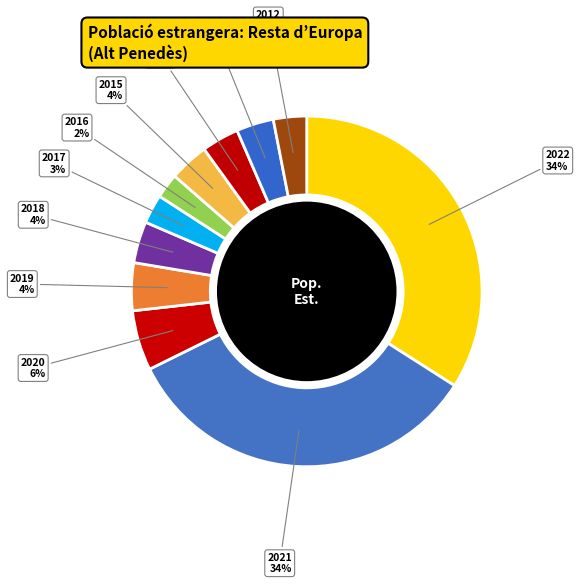

Which category has the smallest portion of the pie?

2016